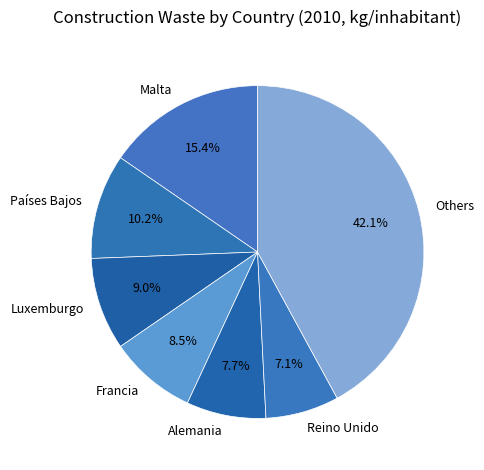

How much of the chart is everything except Alemania?

92.3%